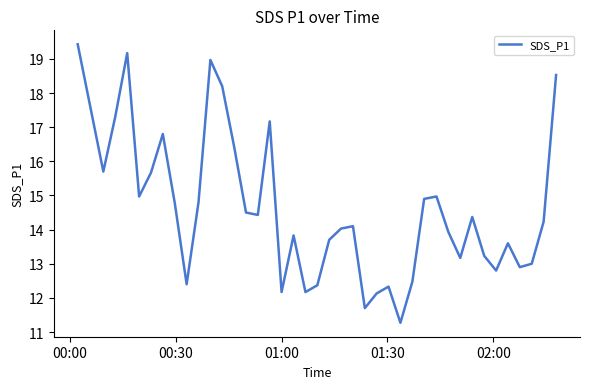

What is the greatest value displayed?

19.4